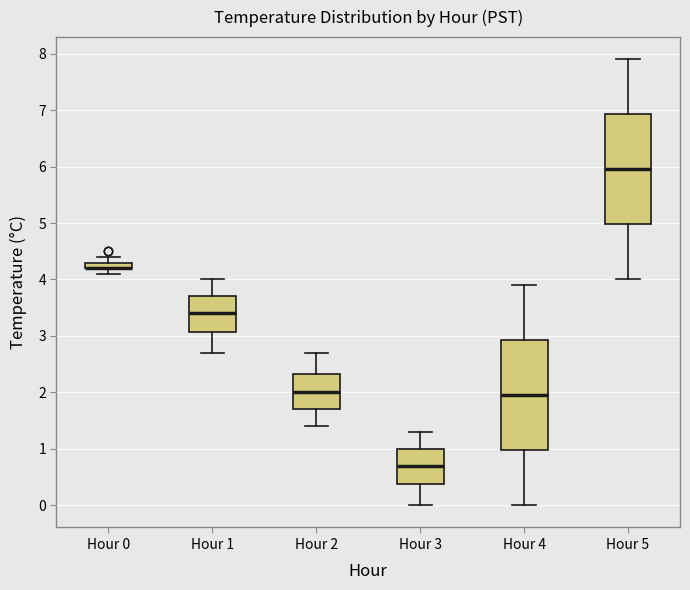

Where is the lower edge of the box for Hour 2 on the y-axis? The values are not printed on the chart, so give them approximately, as read against the axis.

1.7